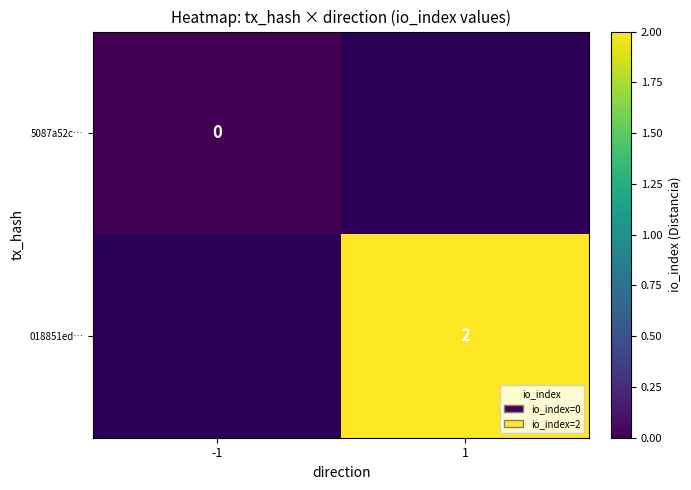

The 018851ed… series shows 3 at 1. True or false?

False